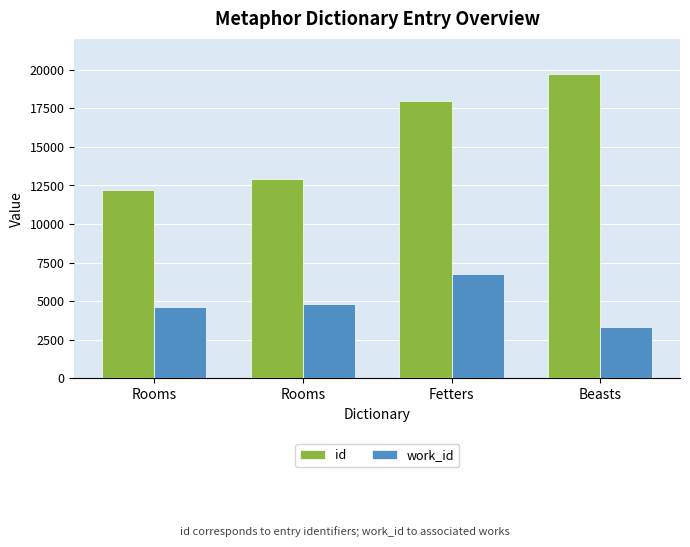

Which has a higher value, Fetters or Rooms?

Fetters